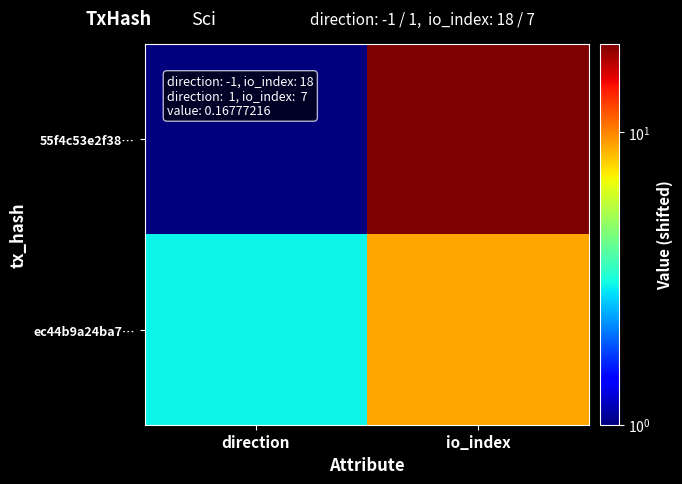

Reading left to right, what are all the values shown in this chart?

55f4c53e2f38…: direction=1	io_index=20
ec44b9a24ba7…: direction=3	io_index=9